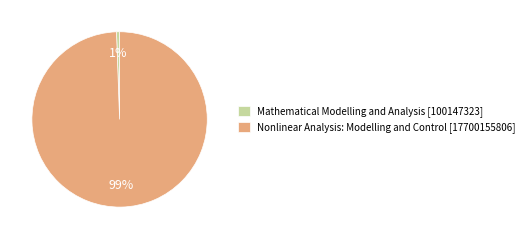

Combined, do Mathematical Modelling and Analysis [100147323] and Nonlinear Analysis: Modelling and Control [17700155806] account for over 50%?

Yes